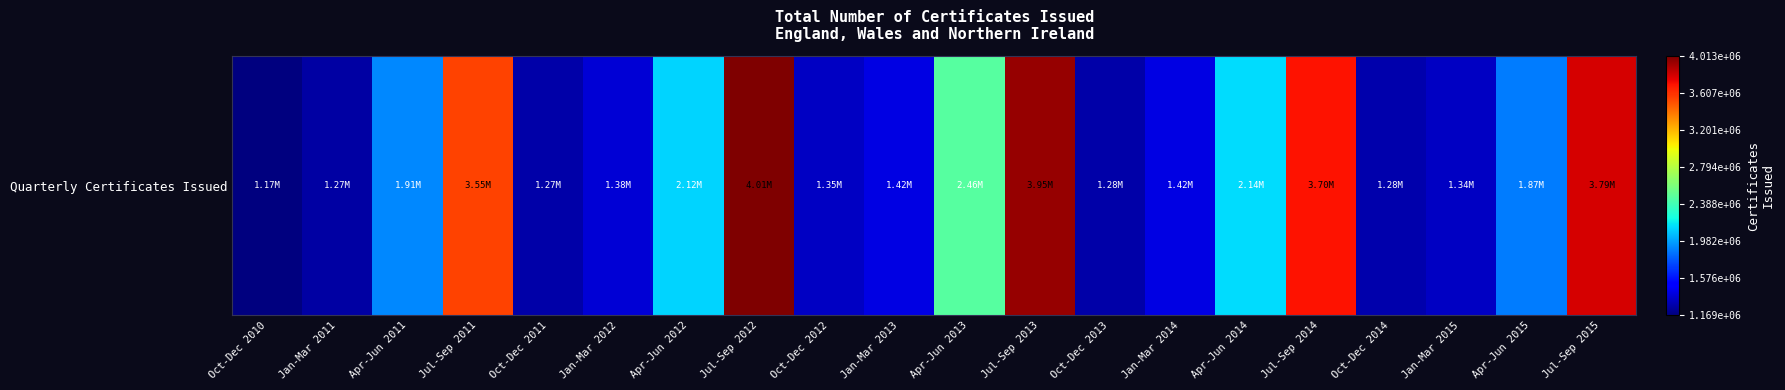

At which category does the chart reach its peak across all series?

Jul-Sep 2012